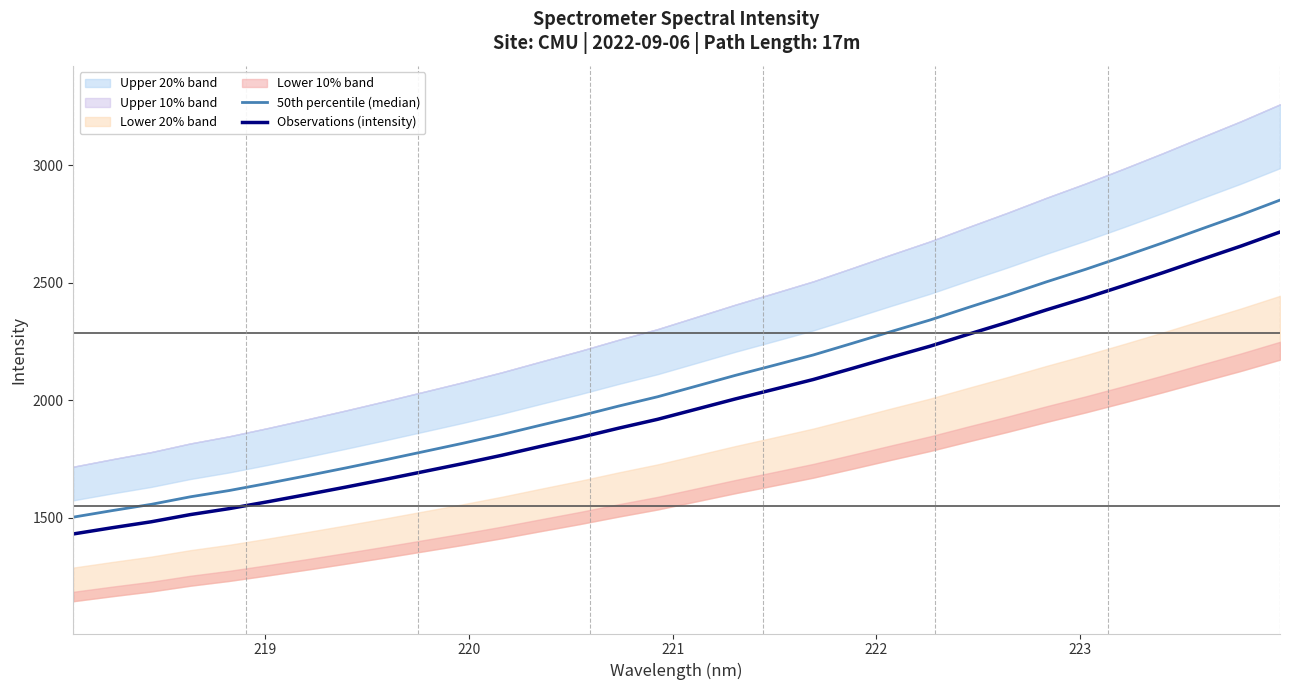

What is the lowest value of the Observations (intensity) series?

1431.2